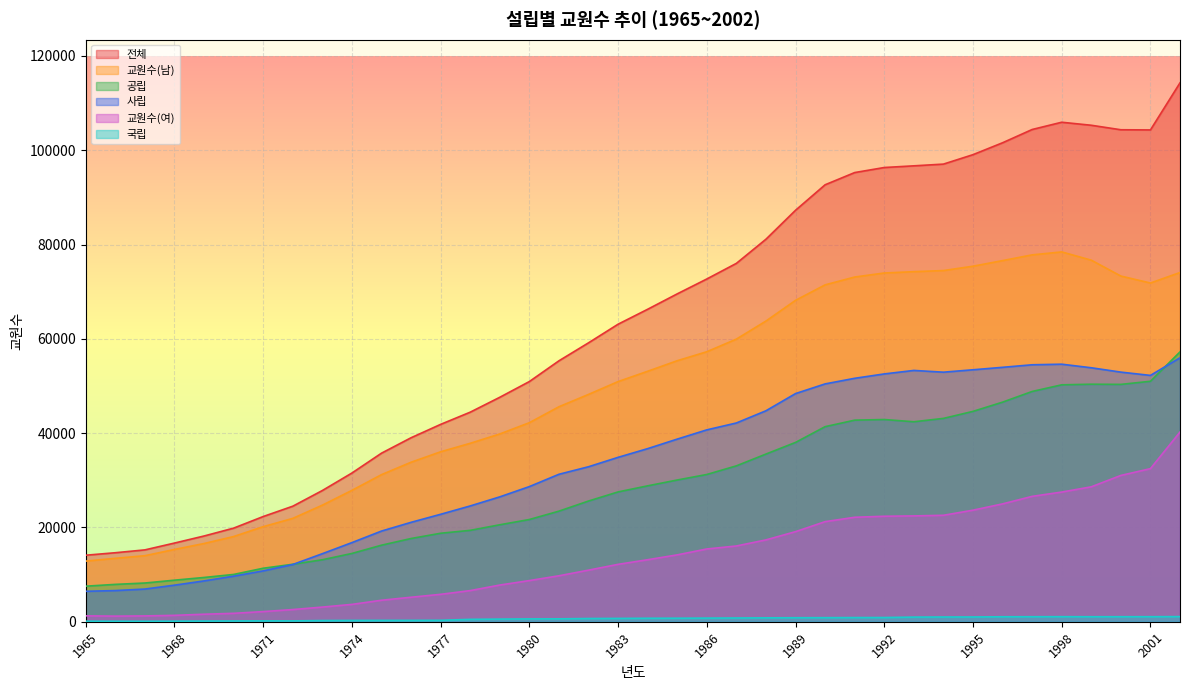

What is the greatest value displayed?

114304